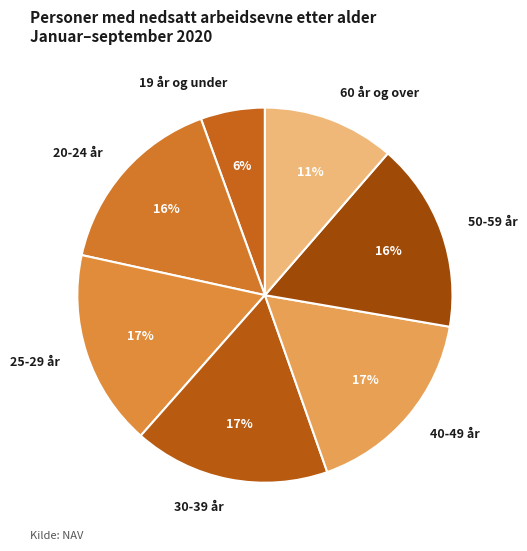

Combined, do 25-29 år and 20-24 år account for over 50%?

No